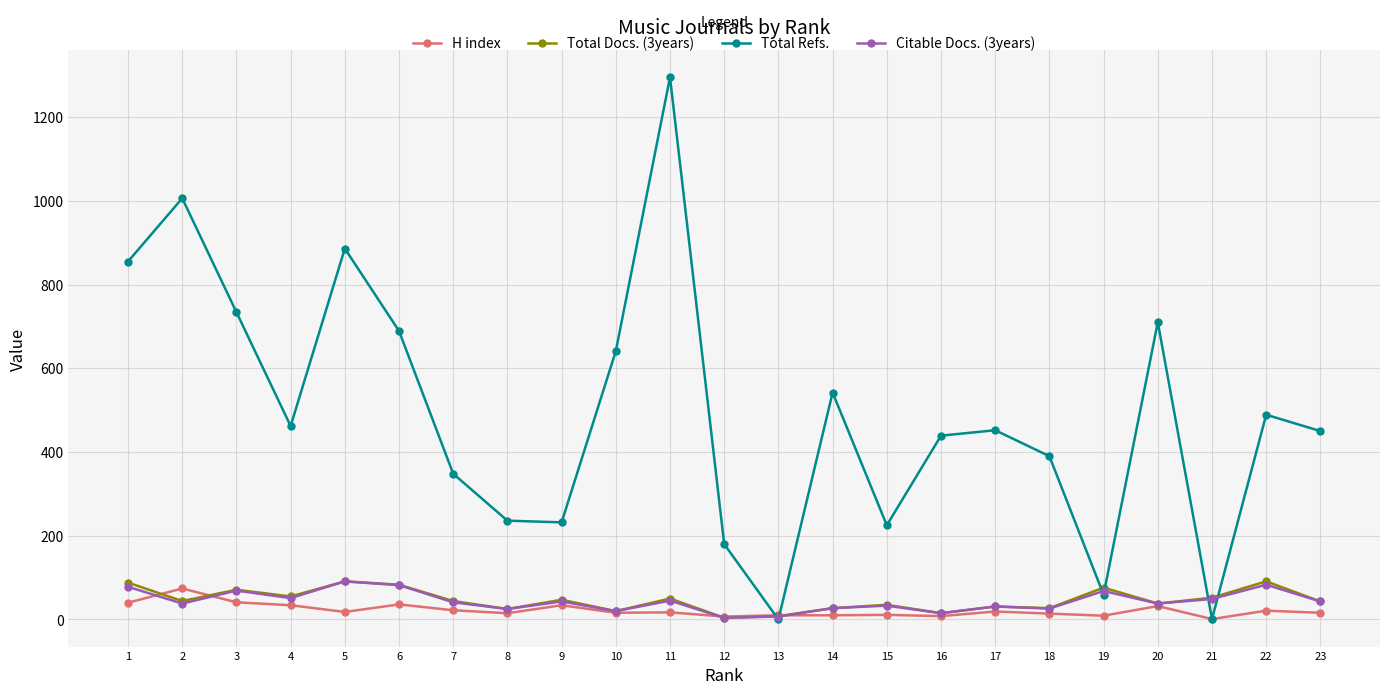

Where is the first local minimum for Total Refs.?

4